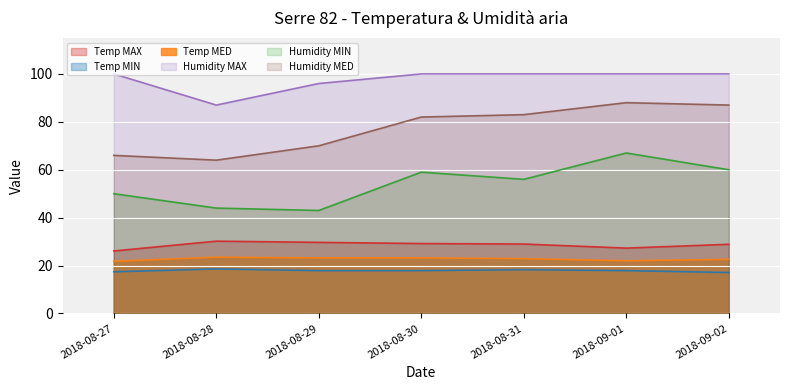

How many categories are shown in the chart?

7